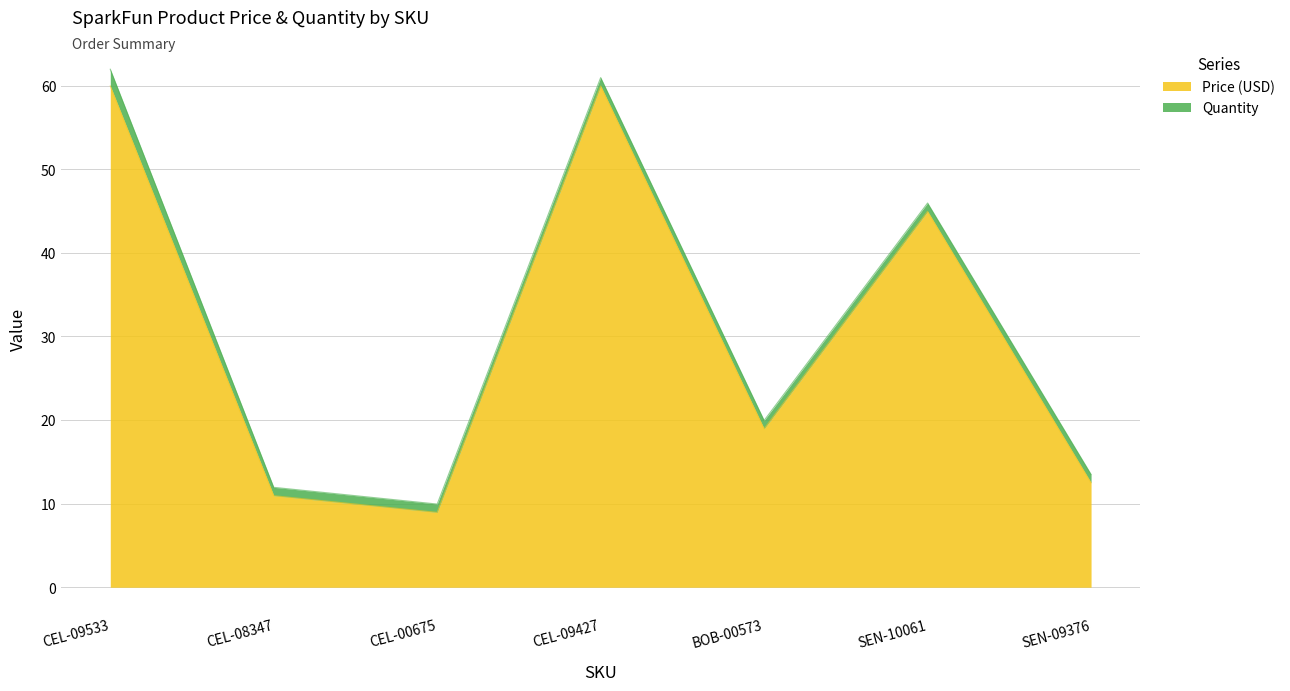

What is the label of the 1st point from the left?

CEL-09533